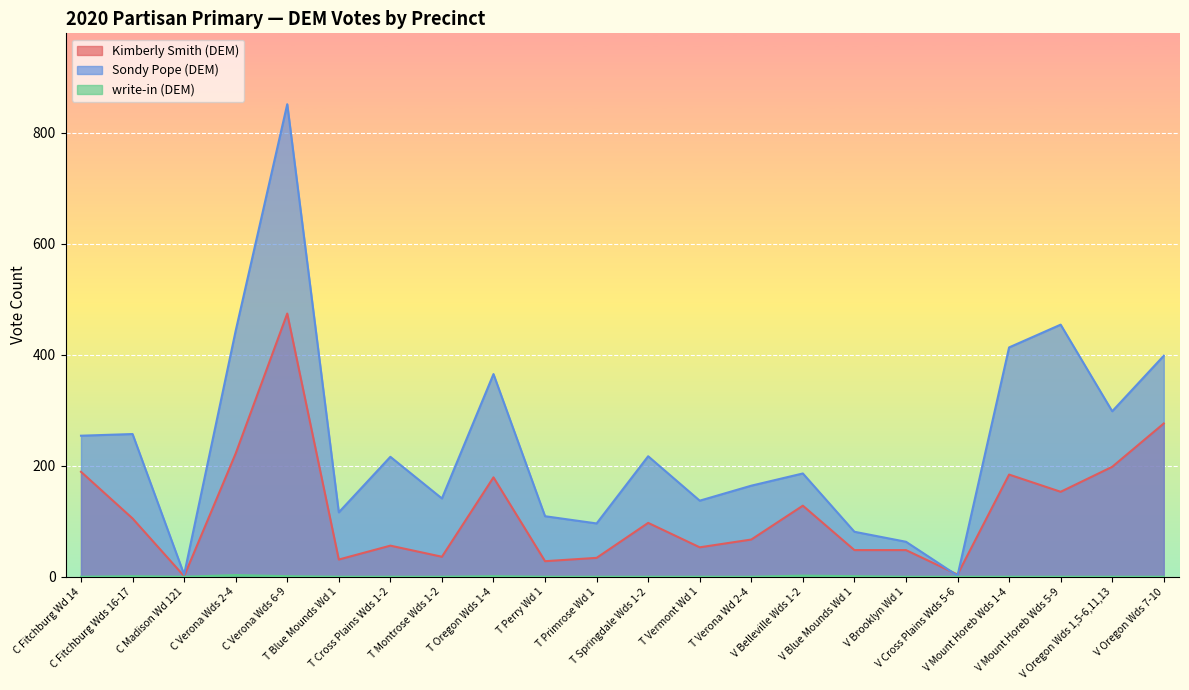

How many data points in Sondy Pope (DEM) are above 216?

10